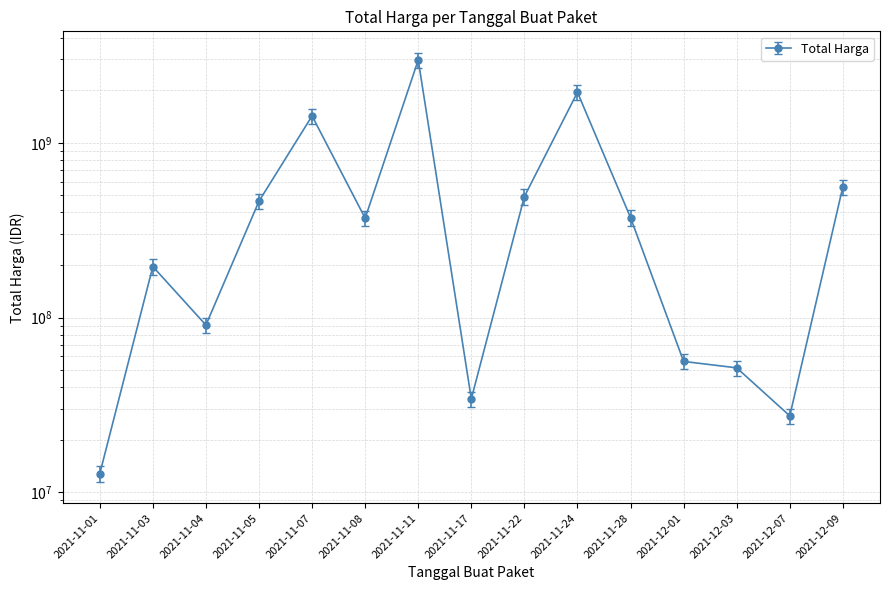

What is the label of the 4th point from the left?

2021-11-05